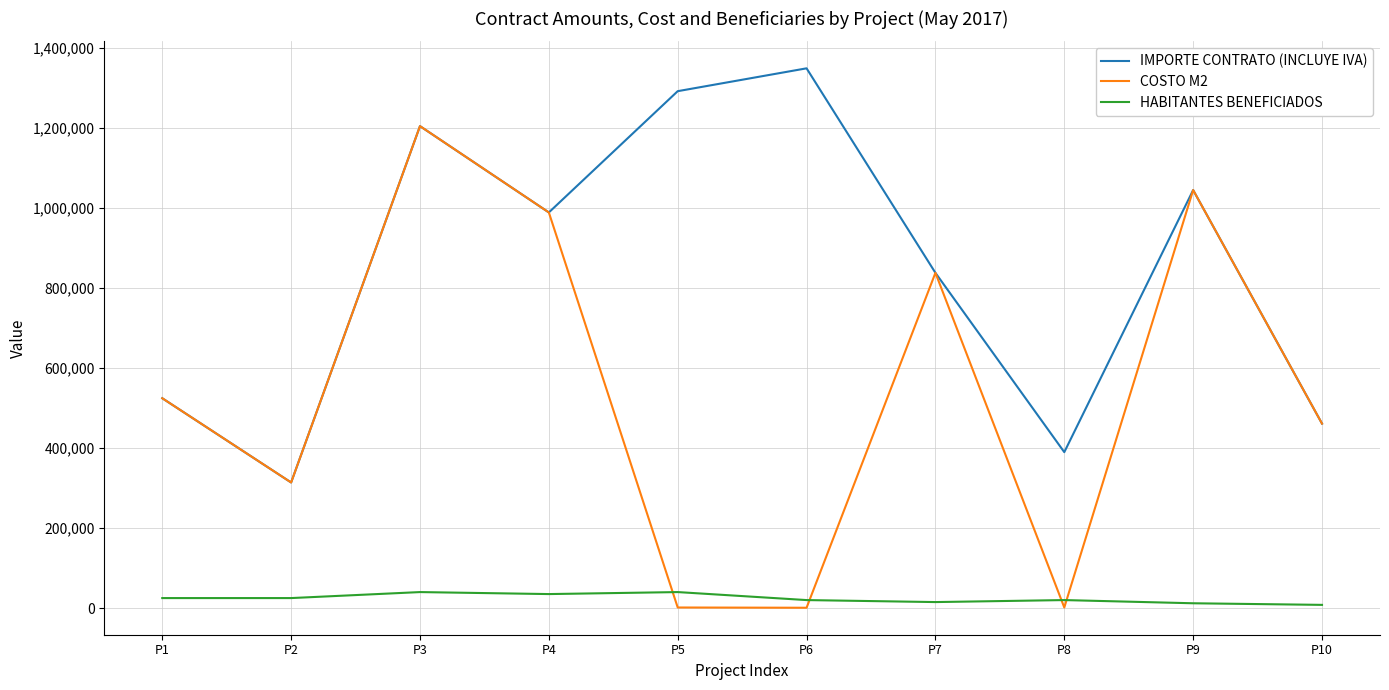

What is the average value of the HABITANTES BENEFICIADOS series?

24000.0